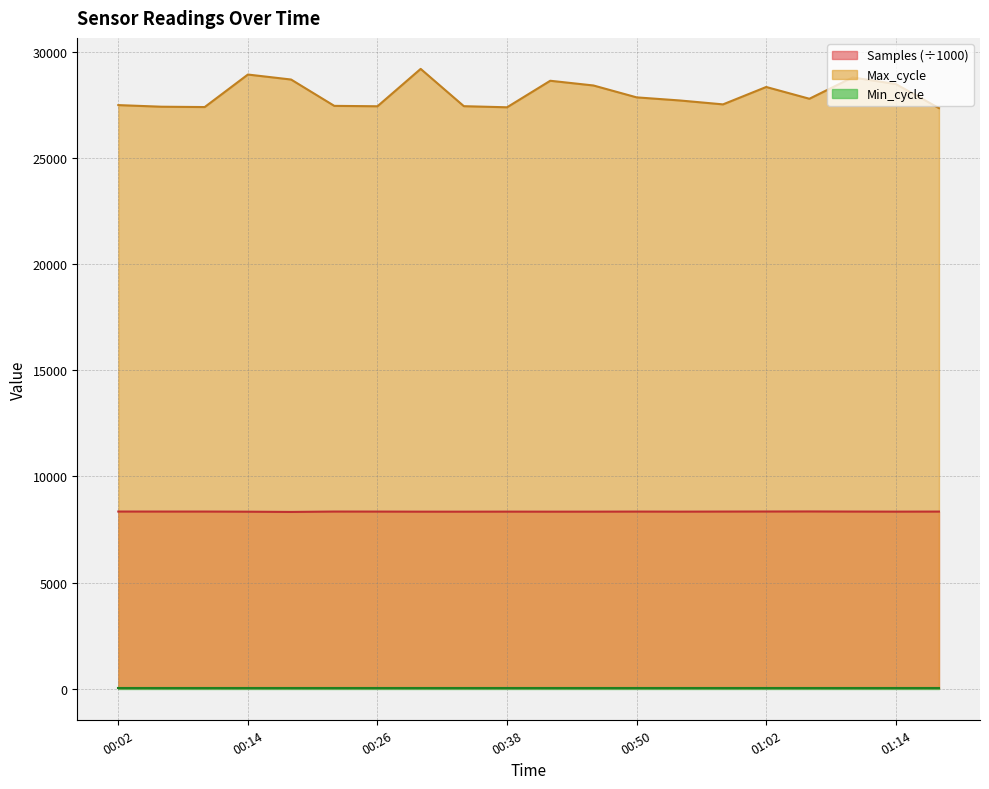

What is the greatest value displayed?

29185.0